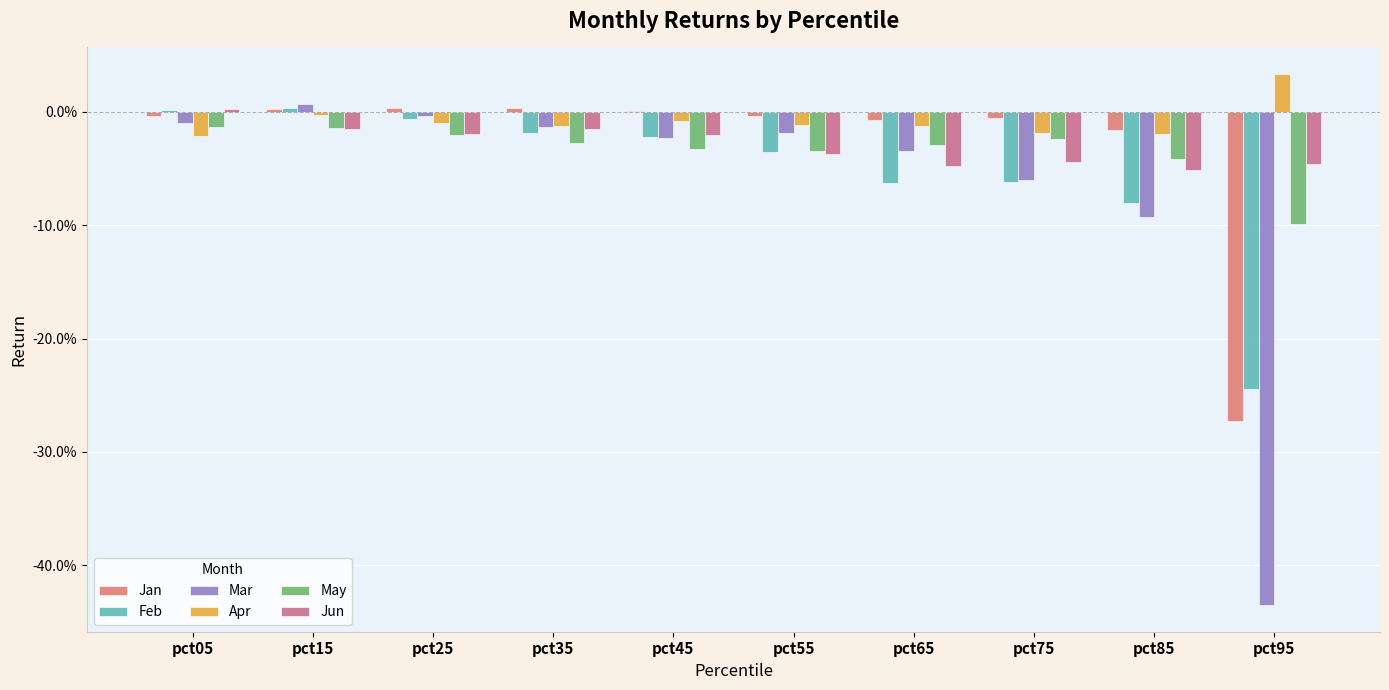

Are the bars grouped side by side (vs. stacked)?

Yes